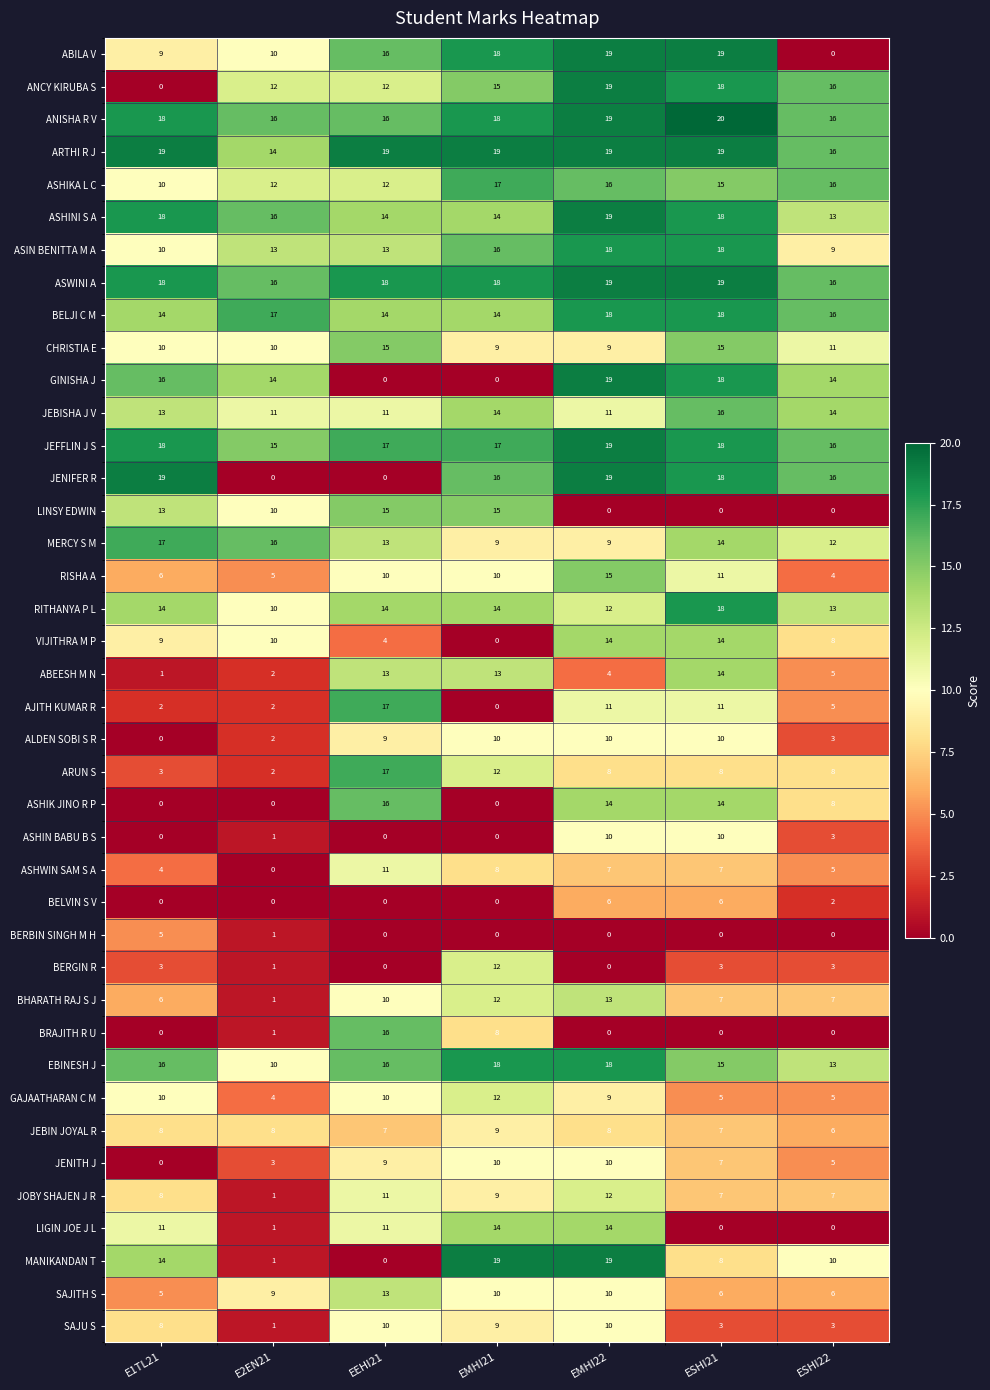

Which series changed the most between EEHI21 and EMHI21?

MANIKANDAN T